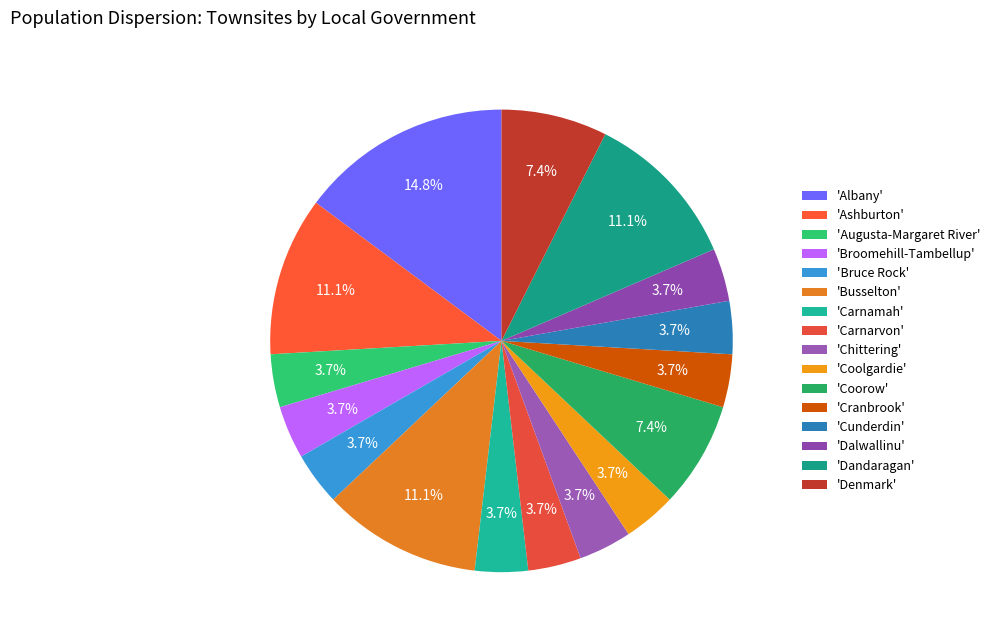

How many segments does this pie chart have?

16